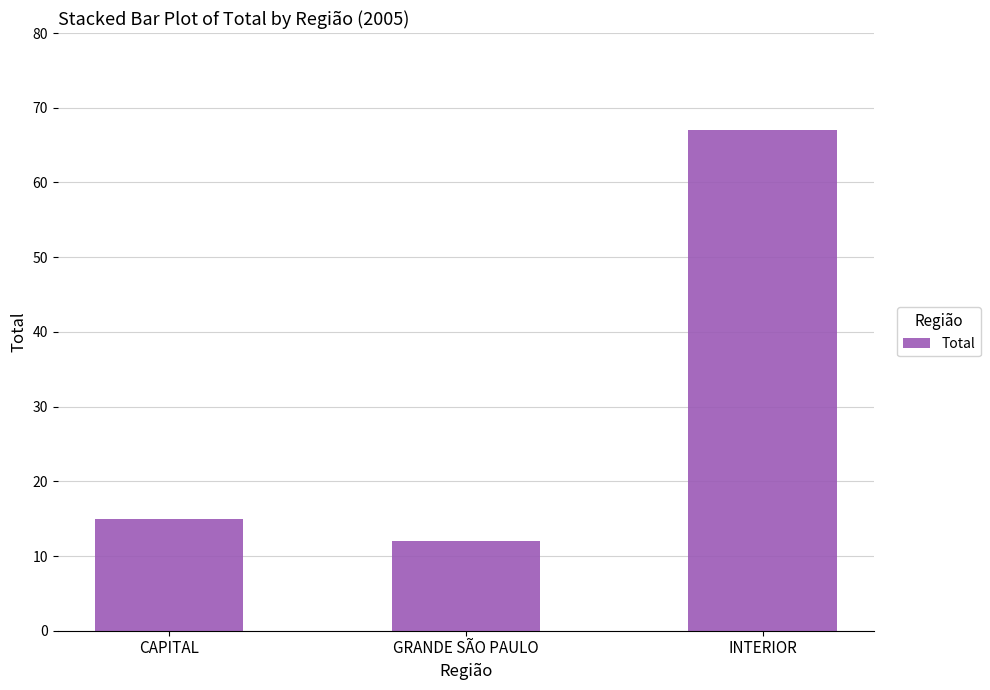

What is the sum of all values?

94